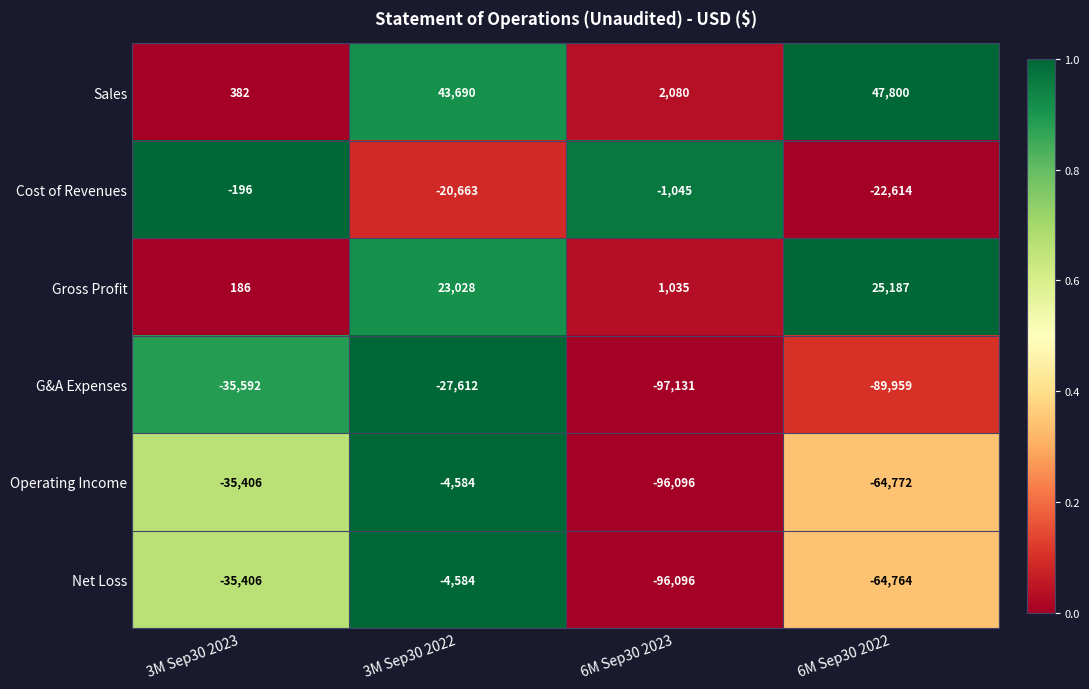

What is the spread (max minus min) of values at 3M Sep30 2023?

35974